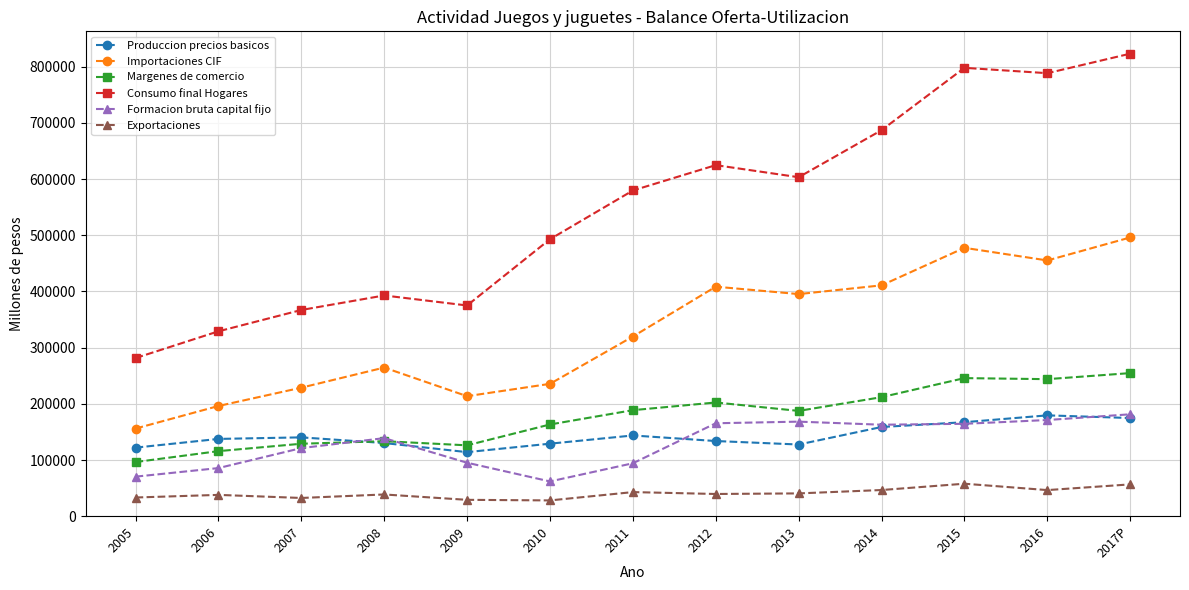

At how many categories does at least one series exceed 311277?

12